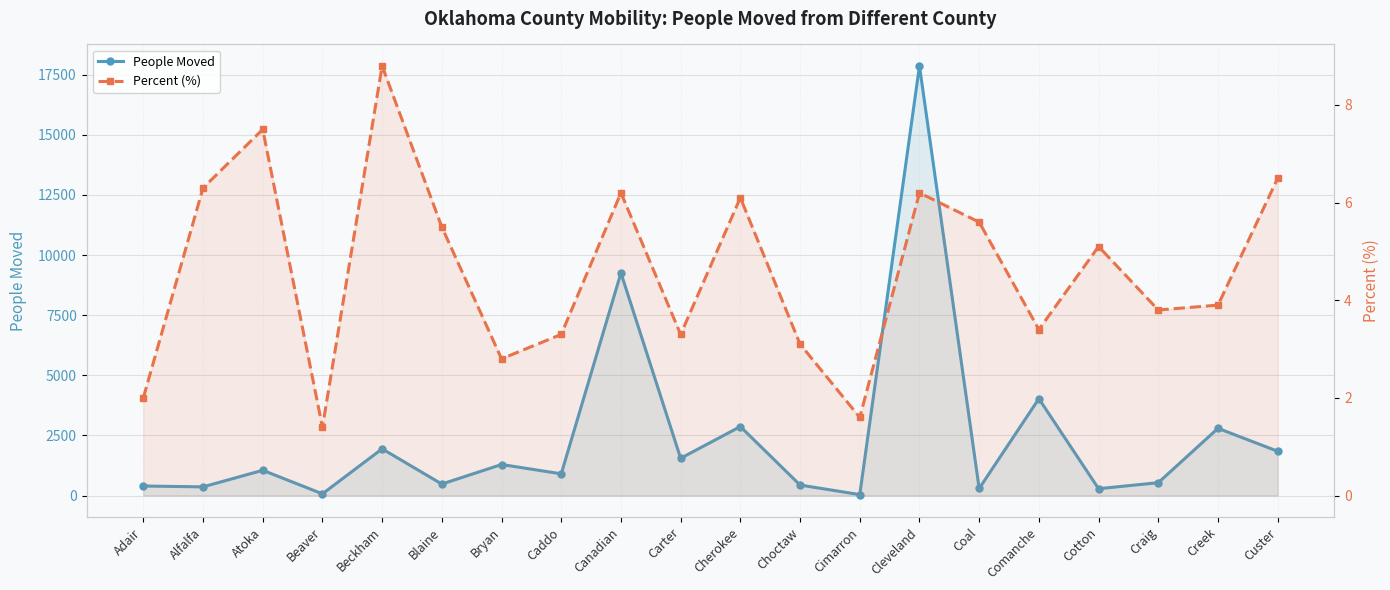

How many interior local valleys does the People Moved series have?

8